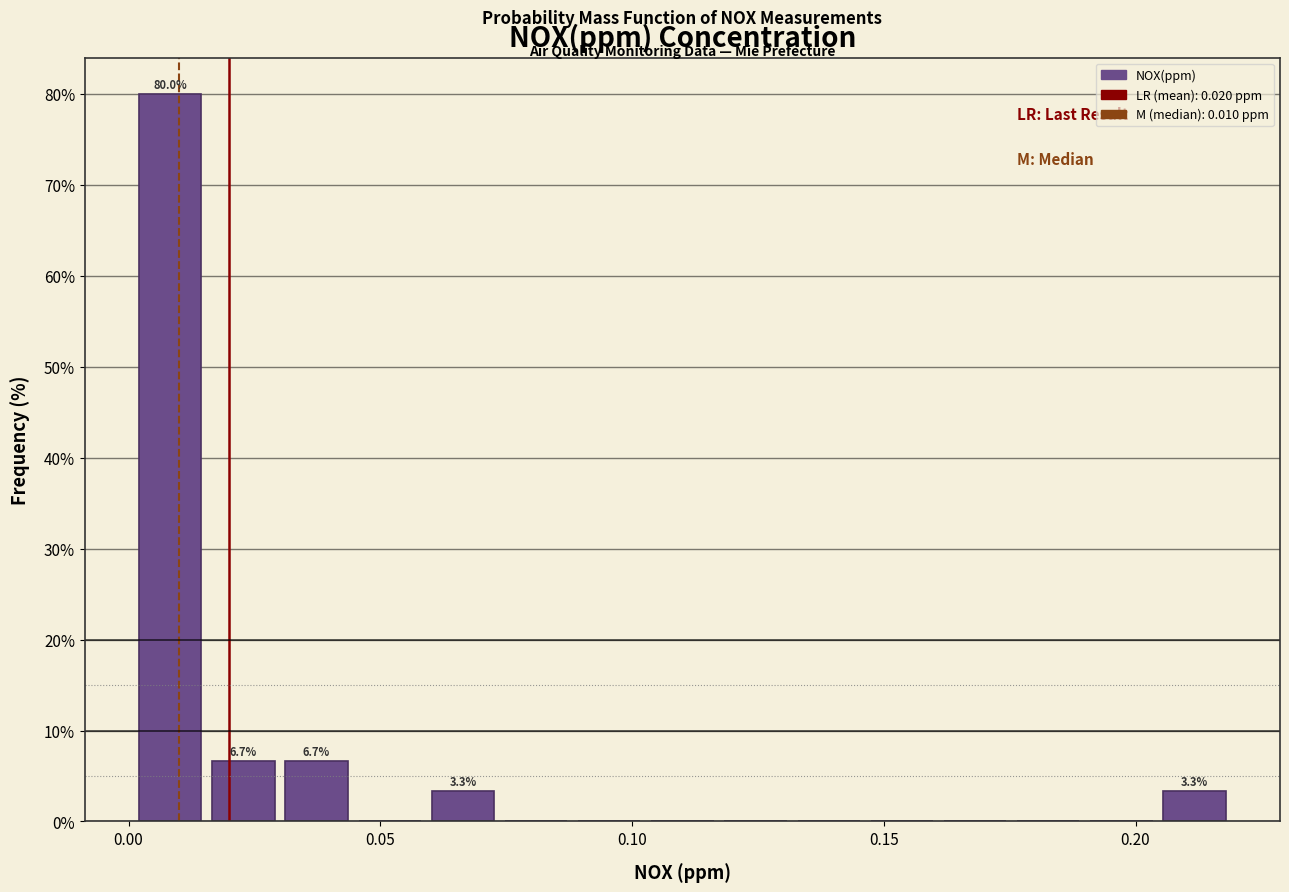

Read against the x-axis, roughly where is the centre of the tallest bar?

0.010